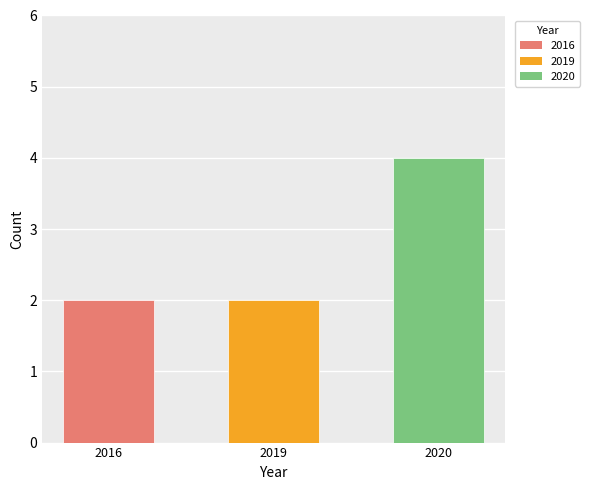

Does the chart contain any negative values?

No